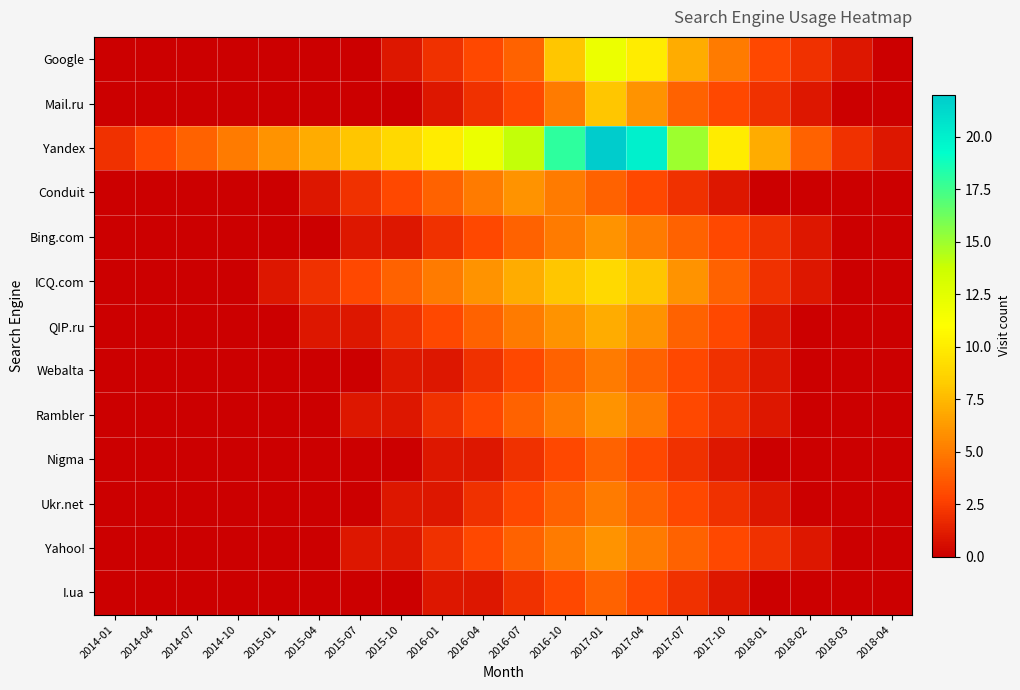

Rank the series by their maximum value, from lowest to highest.

Nigma, I.ua, Webalta, Ukr.net, Conduit, Bing.com, Rambler, Yahoo!, QIP.ru, Mail.ru, ICQ.com, Google, Yandex